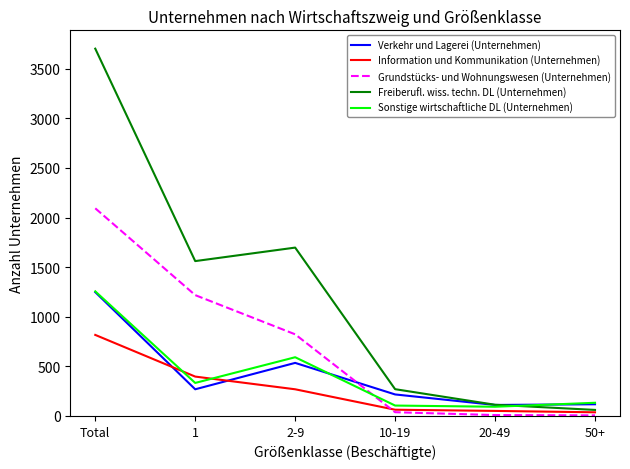

At which category is the sum across all series the highest?

Total